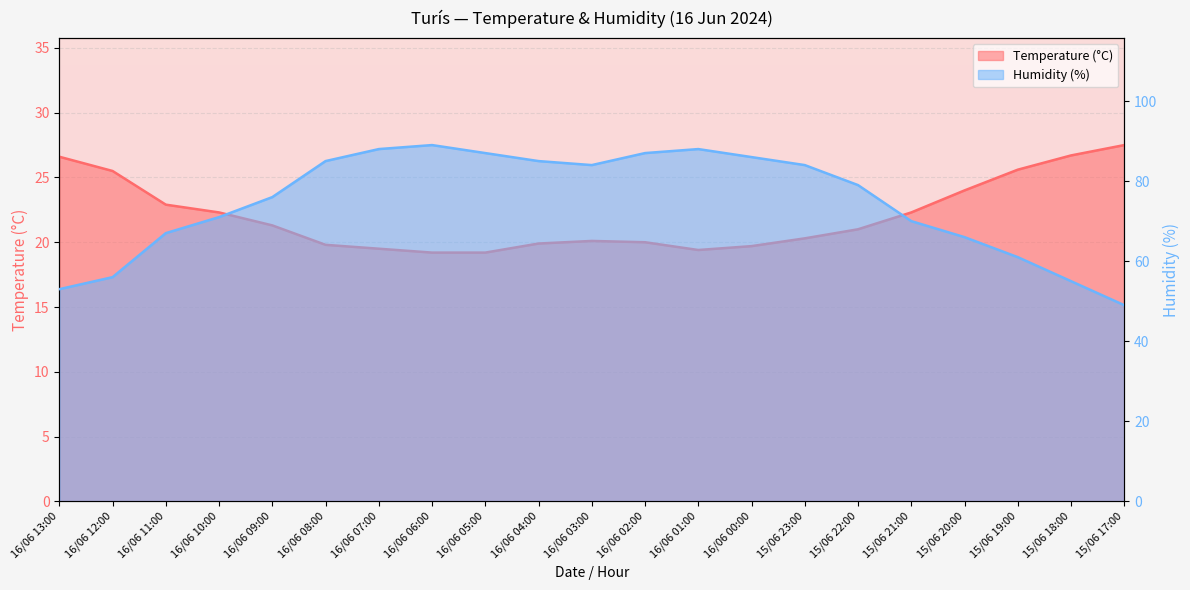

What is the minimum value shown in the chart?

19.2